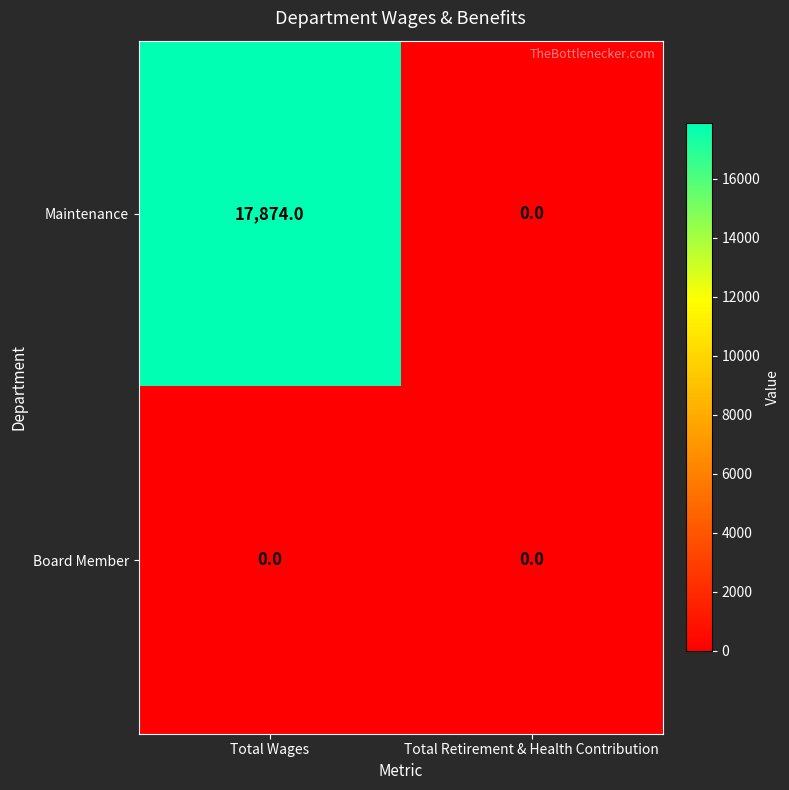

Reading left to right, extract all data points from this chart.

Maintenance: 17874	0
Board Member: 0	0